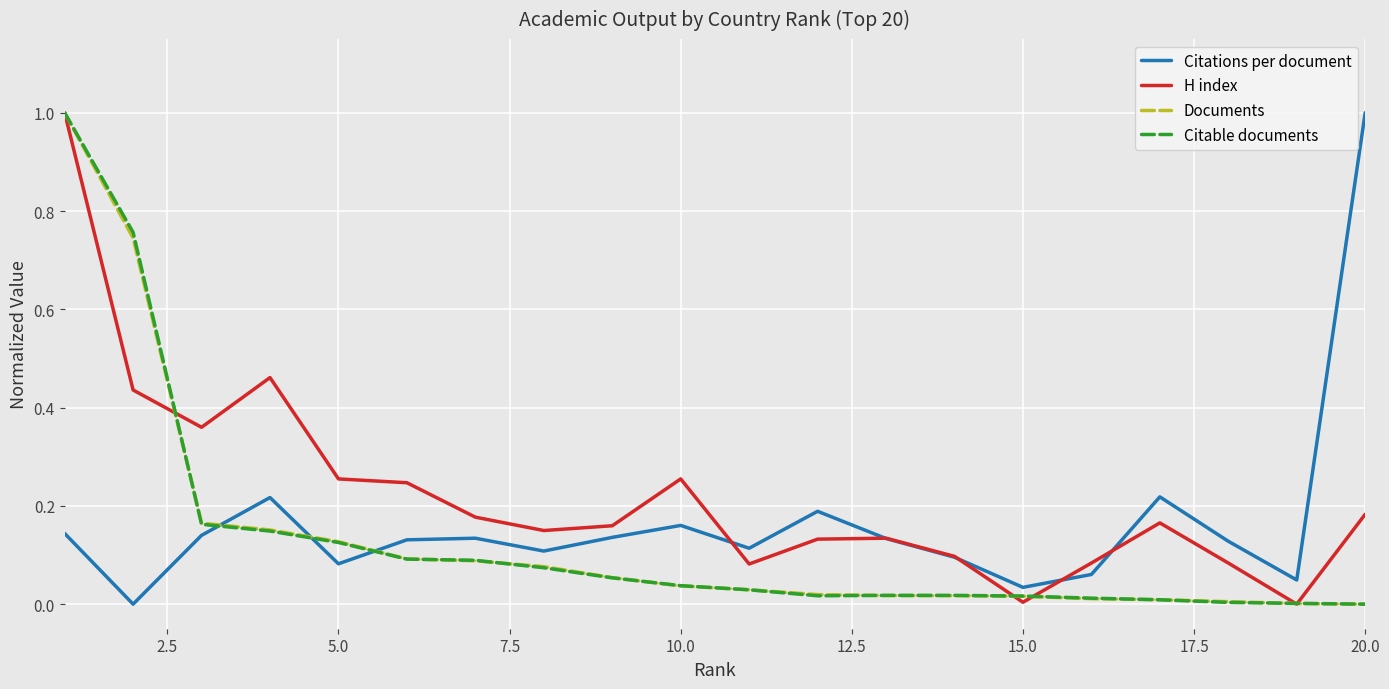

What is the maximum value for H index?

1.0